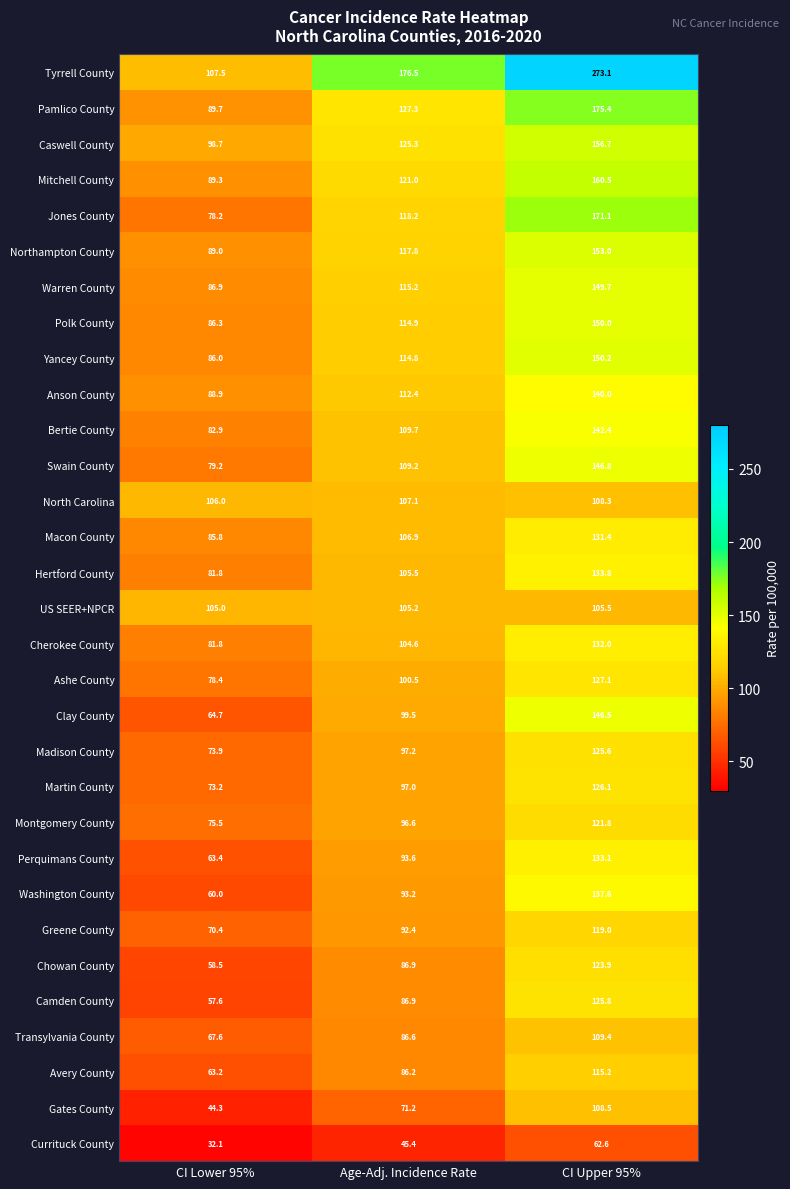

Between CI Lower 95% and CI Upper 95%, which series saw the biggest shift?

Tyrrell County